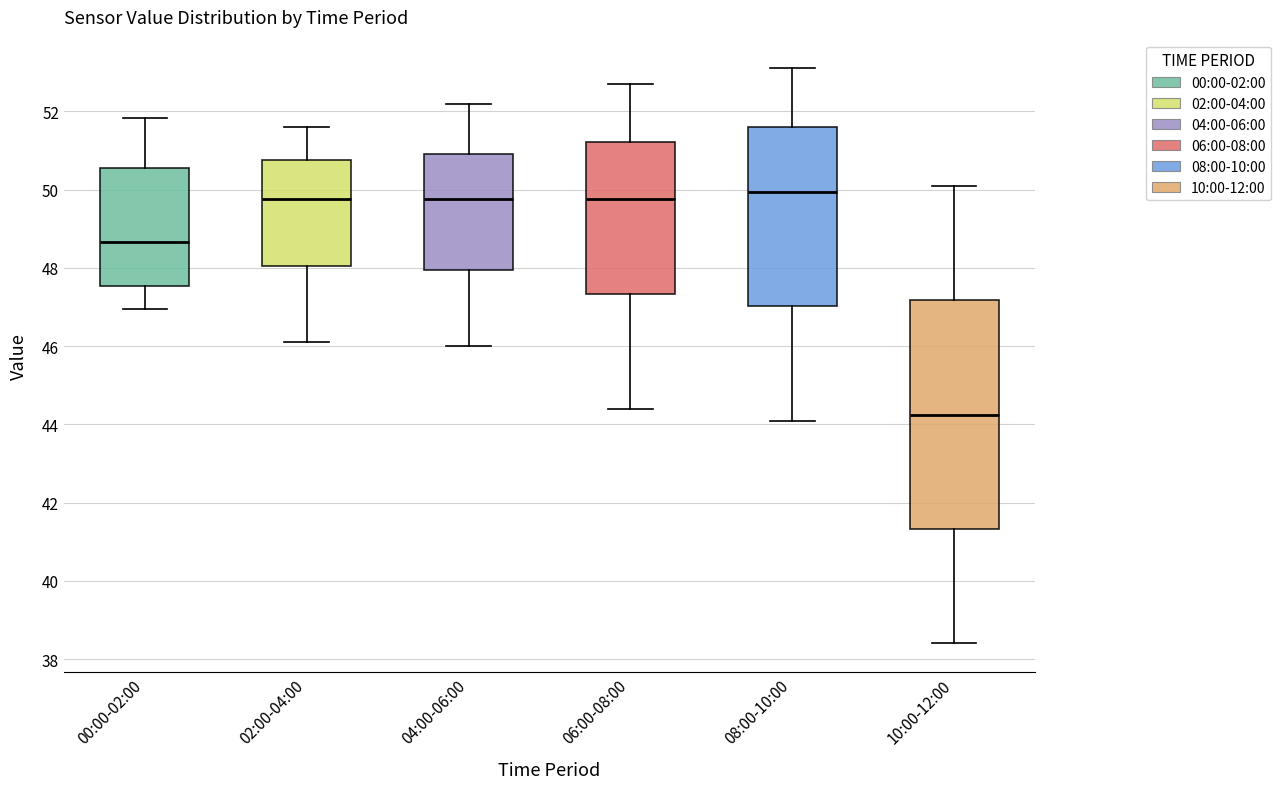

Which box's median line is the highest?

08:00-10:00